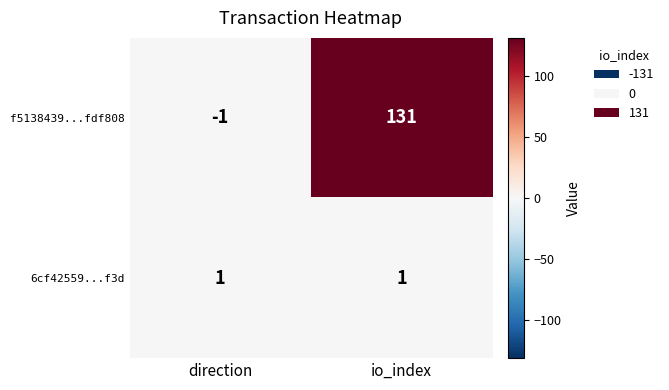

At how many categories does at least one series exceed 69?

1